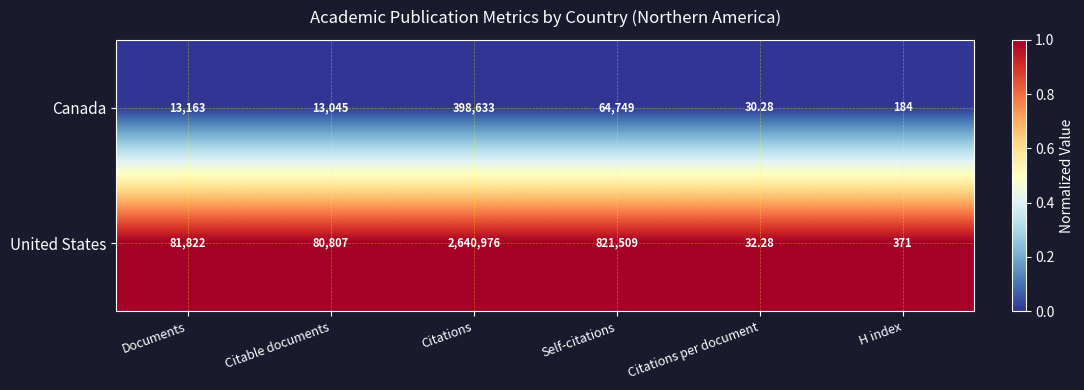

List the series in order of their peak value, lowest first.

Canada, United States